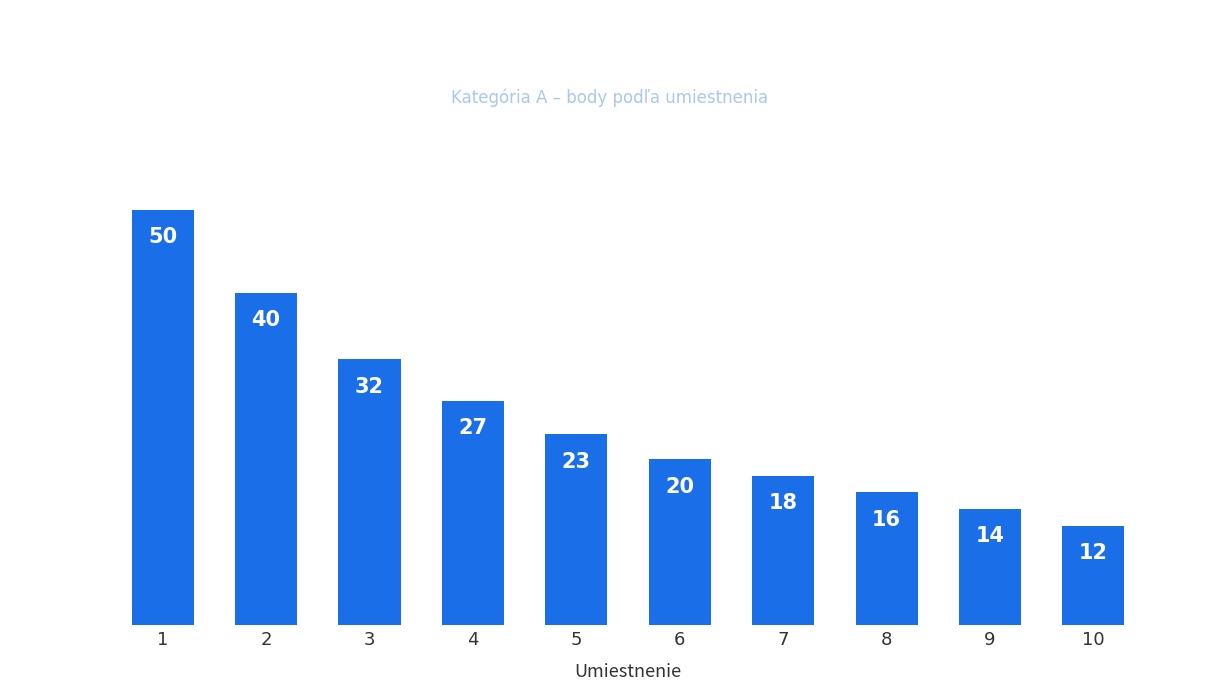

Reading left to right, extract all data points from this chart.

1=50	2=40	3=32	4=27	5=23	6=20	7=18	8=16	9=14	10=12